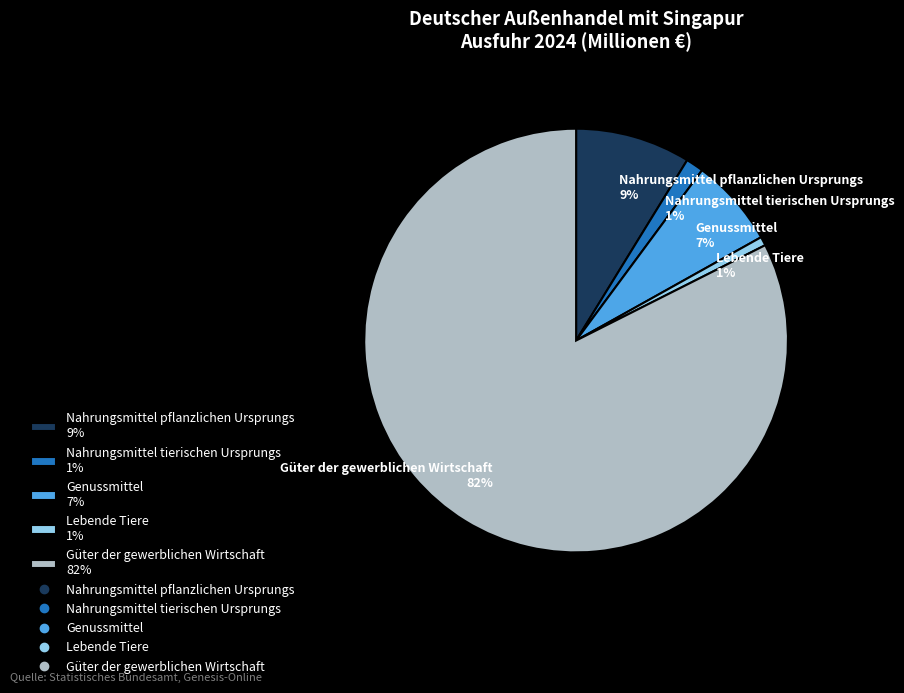

Is there a majority slice in this chart?

Yes